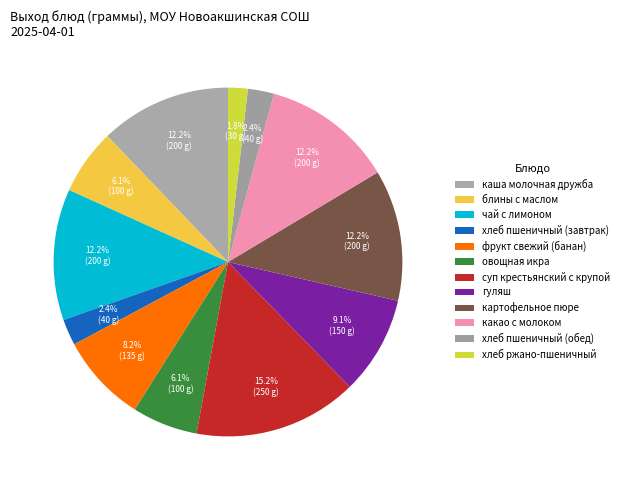

Combined, do суп крестьянский с крупой and фрукт свежий (банан) account for over 50%?

No